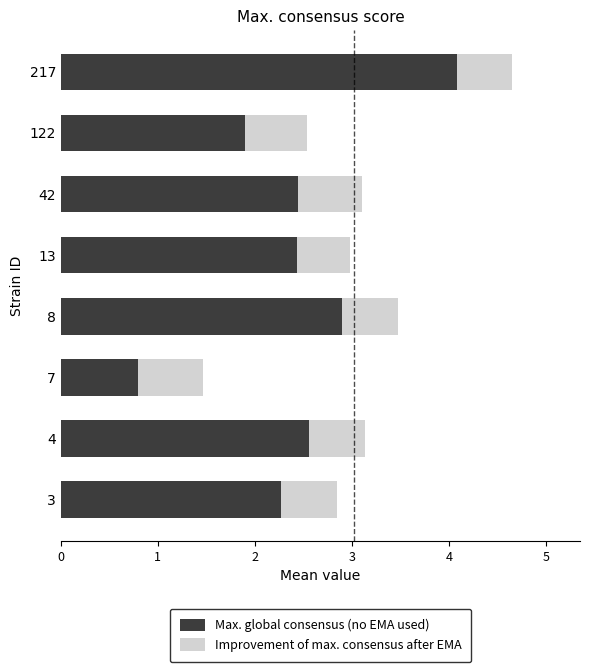

How many series are shown in this chart?

2